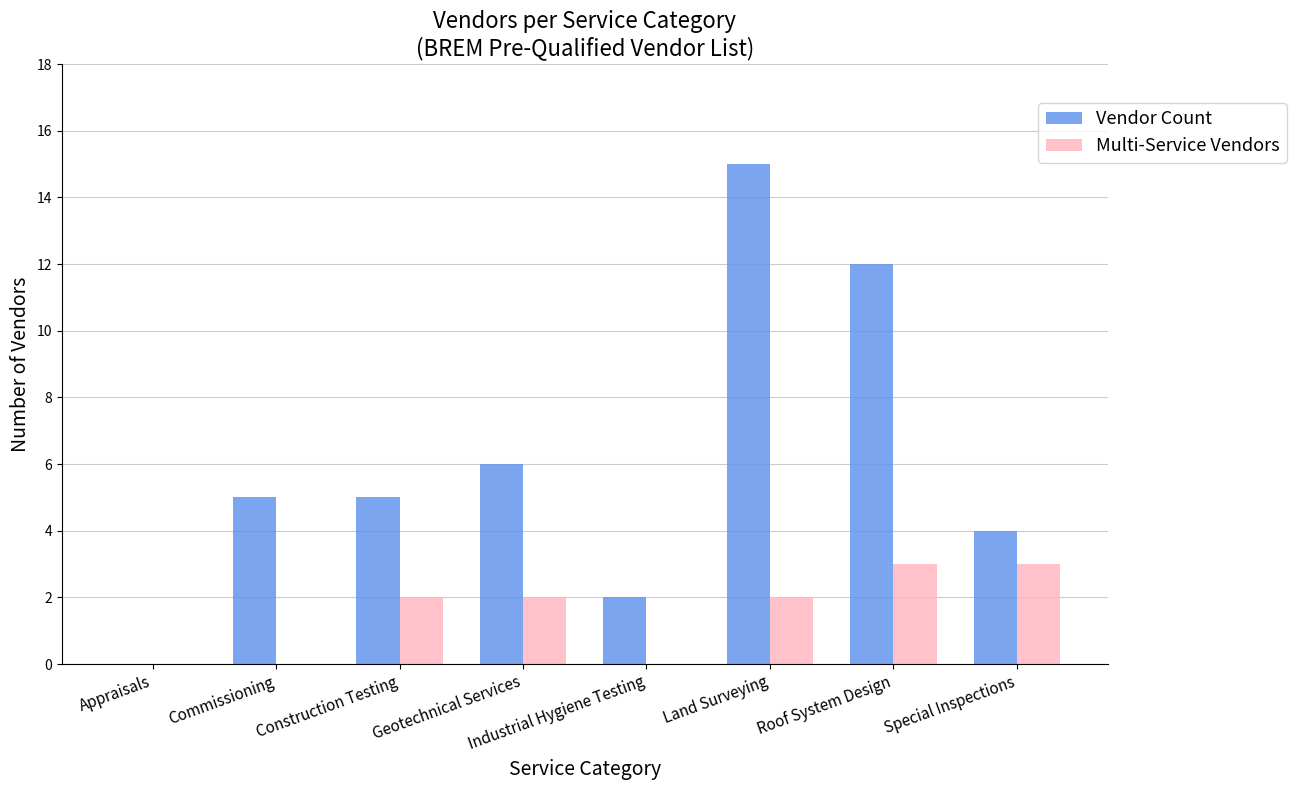

Read the Multi-Service Vendors value at Special Inspections.

3